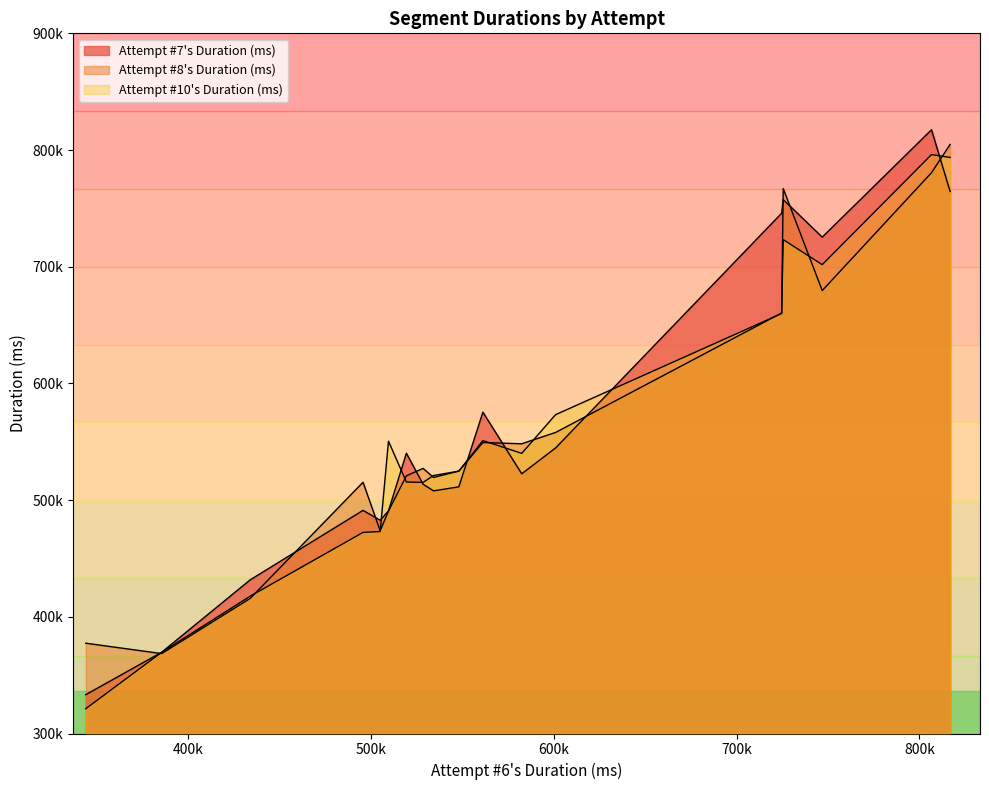

Does the chart display data point markers on the line(s)?

No